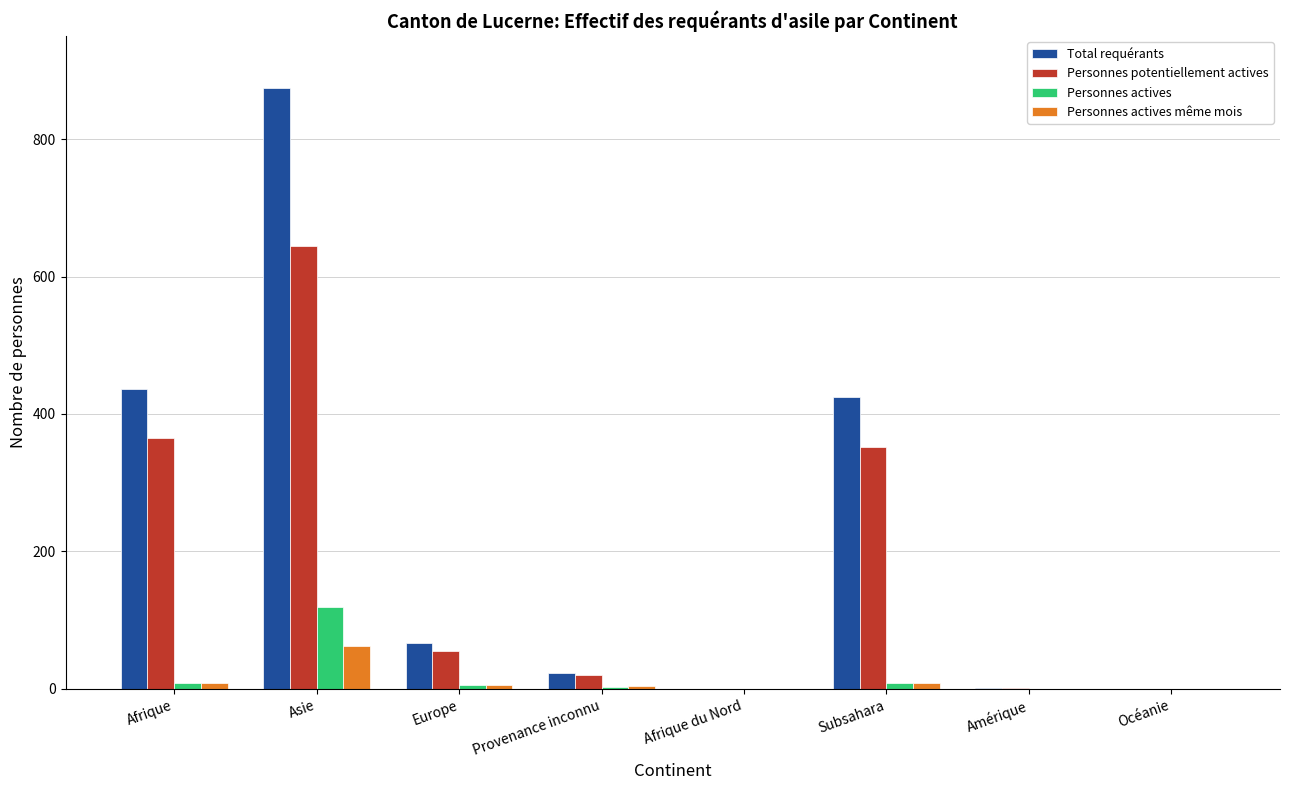

How many groups of bars are there?

8